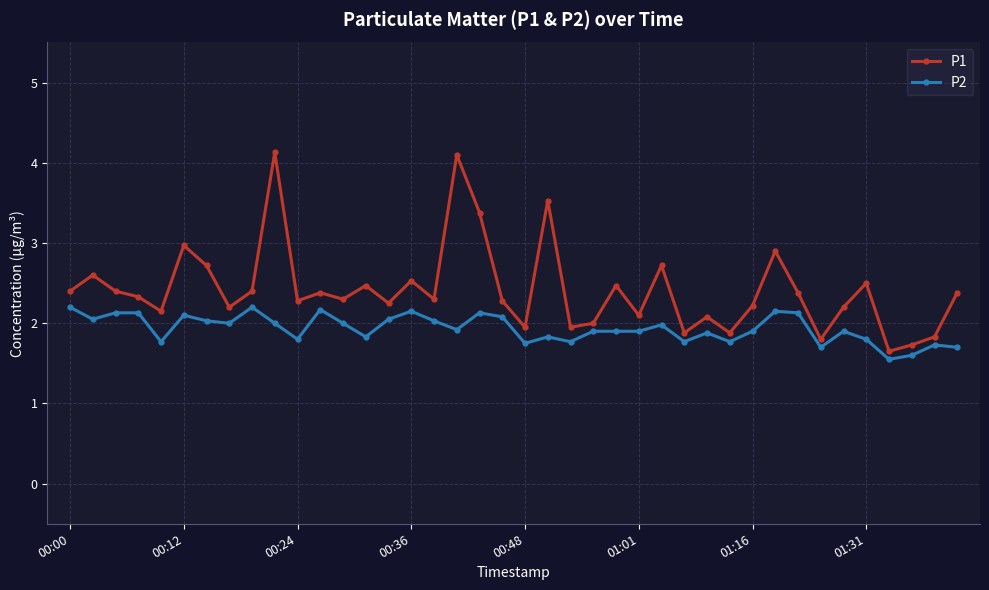

Does the chart have visible grid lines?

Yes